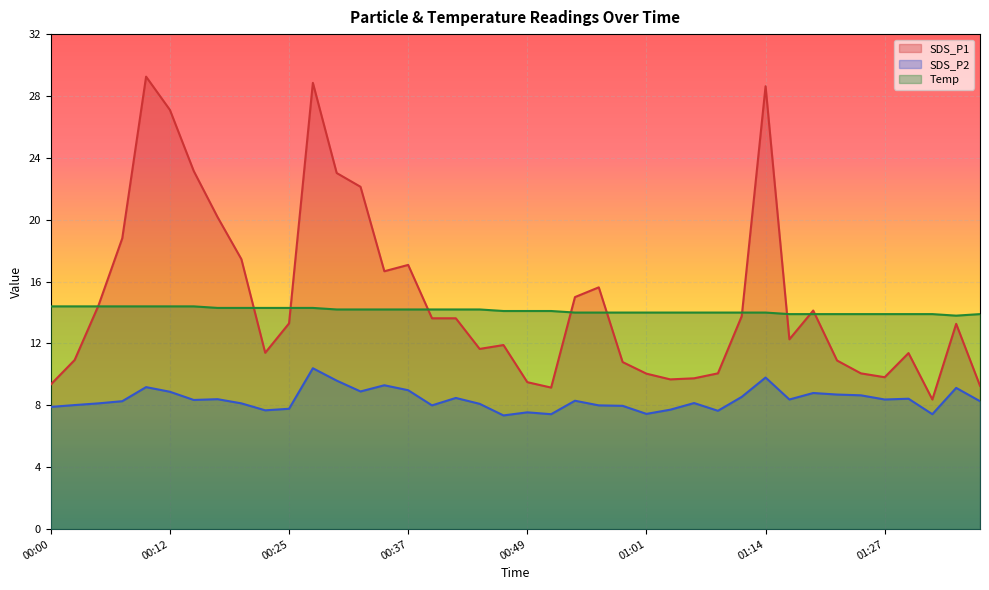

True or false: SDS_P1 and SDS_P2 cross at least once.

False